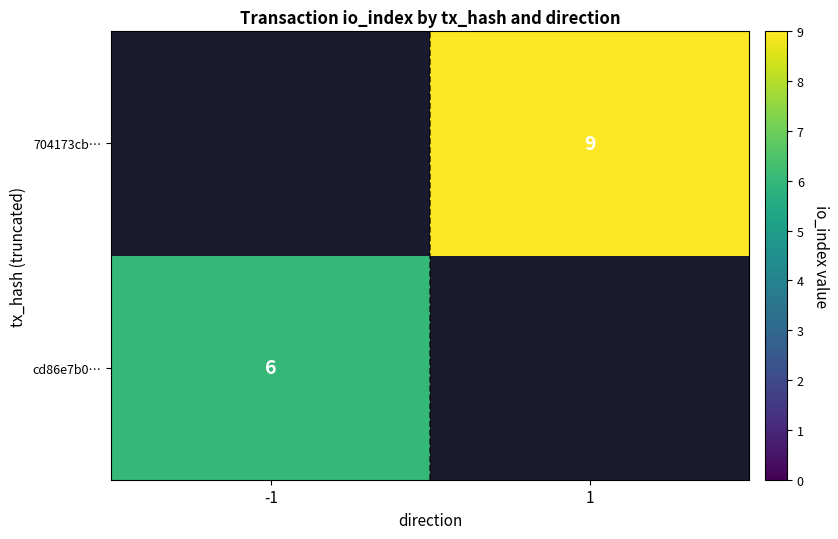

The value of cd86e7b0… at -1 is 11. True or false?

False